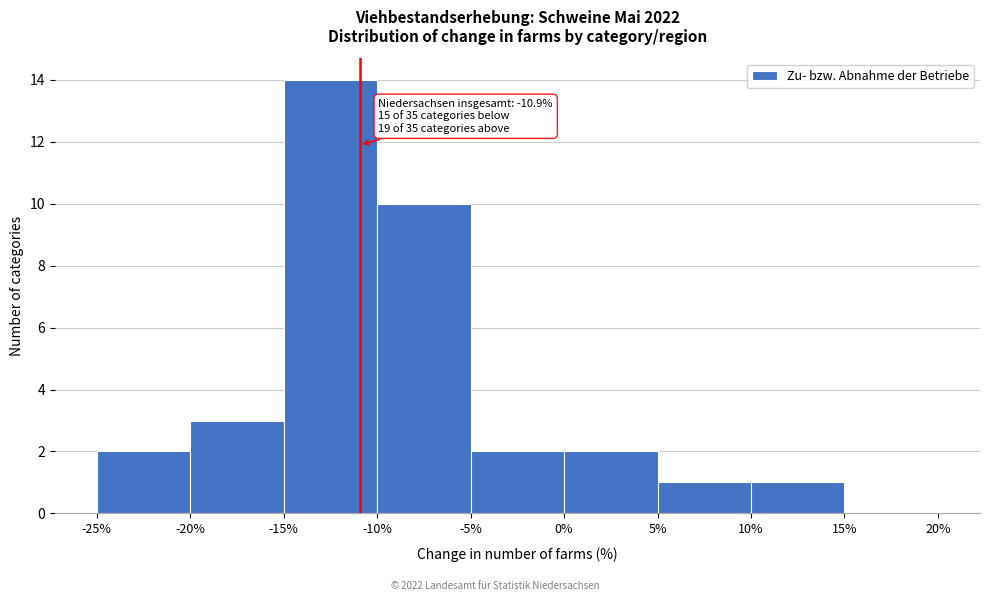

Which range on the x-axis has the tallest bar?

-15% to -10%